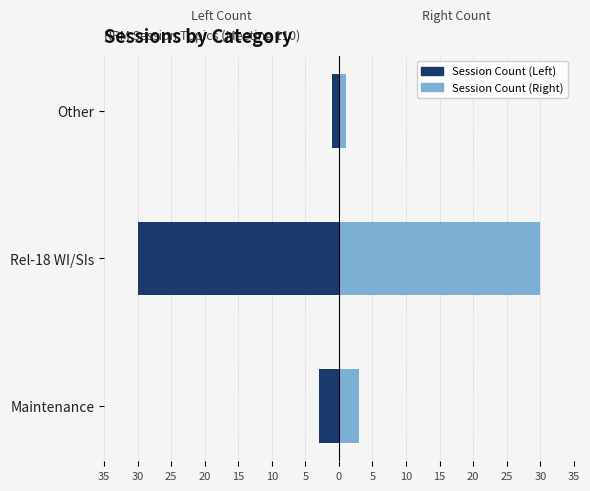

What is the greatest value displayed?

30